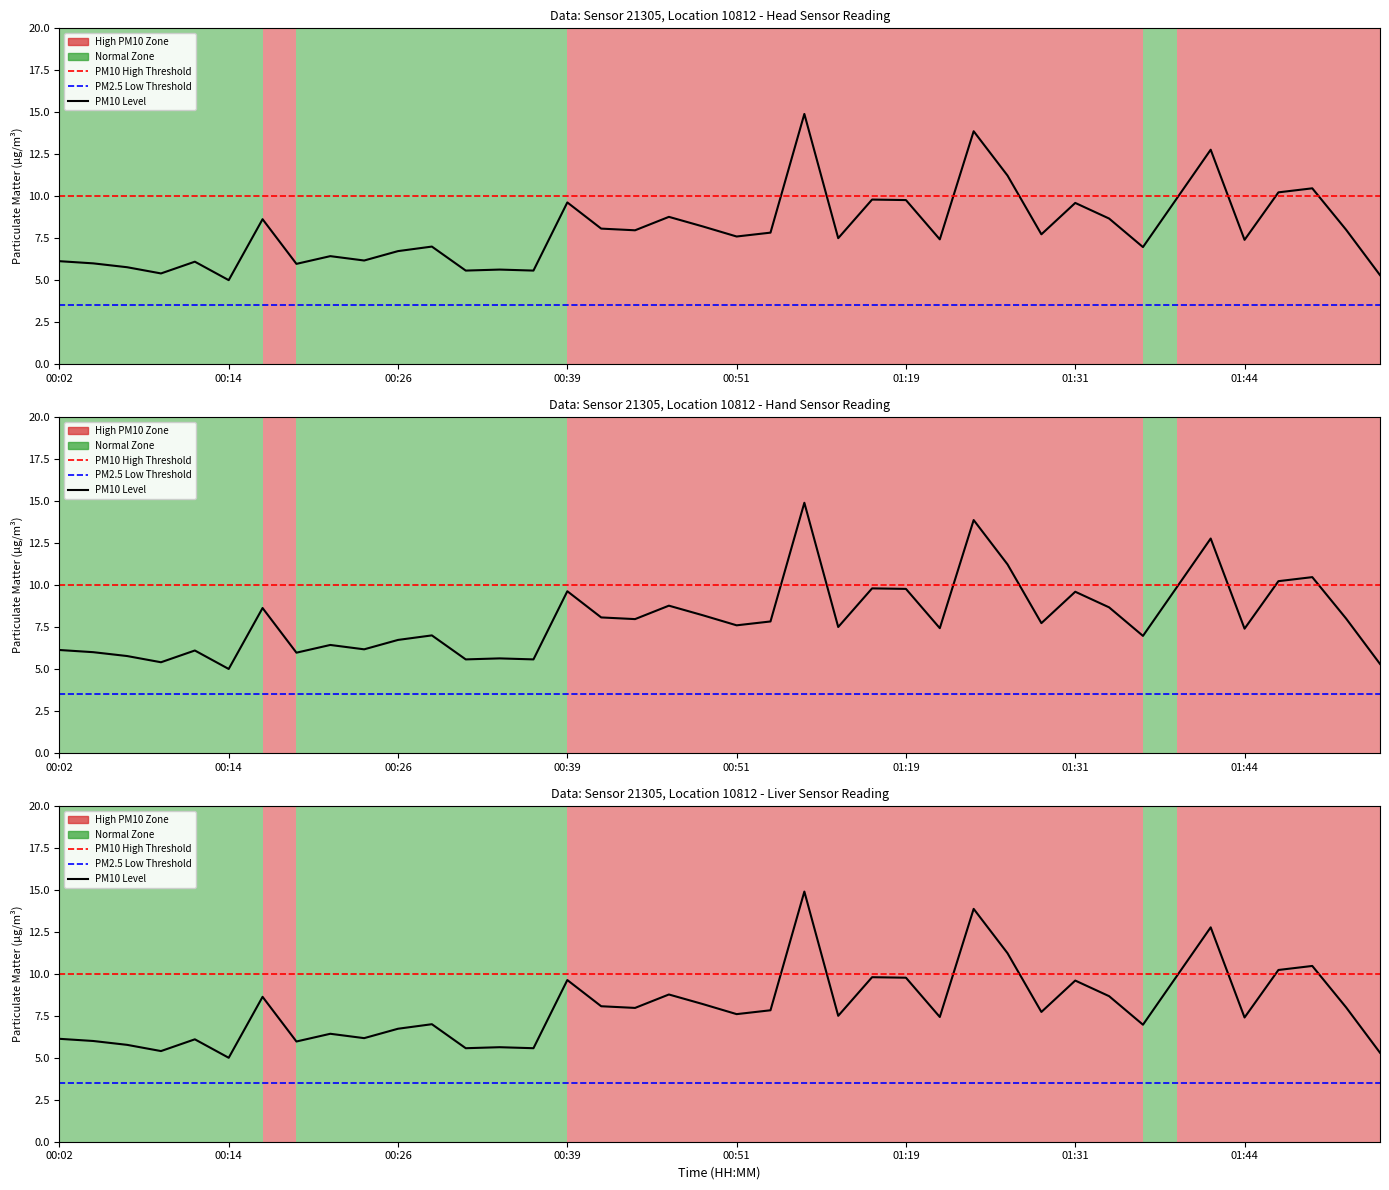

What is the smallest value displayed?

5.0